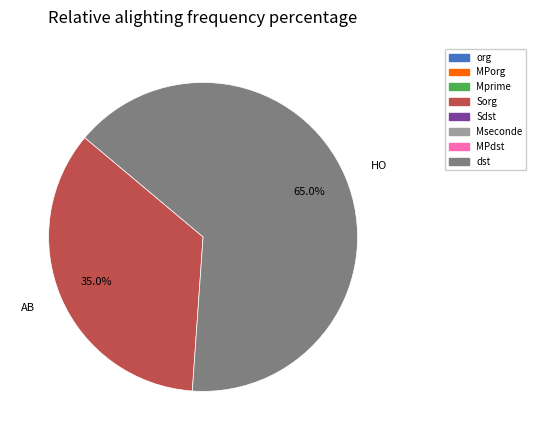

What is the ratio of the value at HO to the value at AB?

1.9